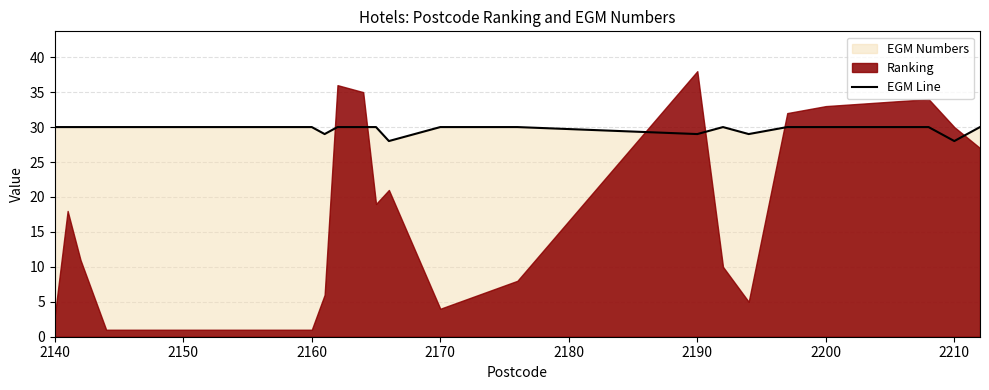

What is the highest value of the EGM Line series?

30